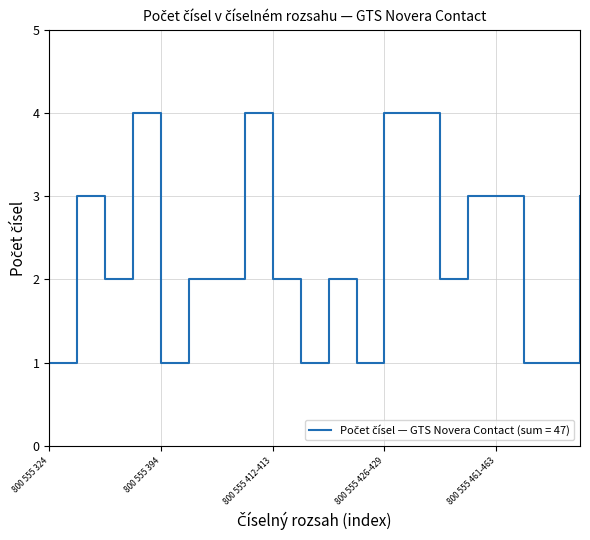

What is the greatest value displayed?

4